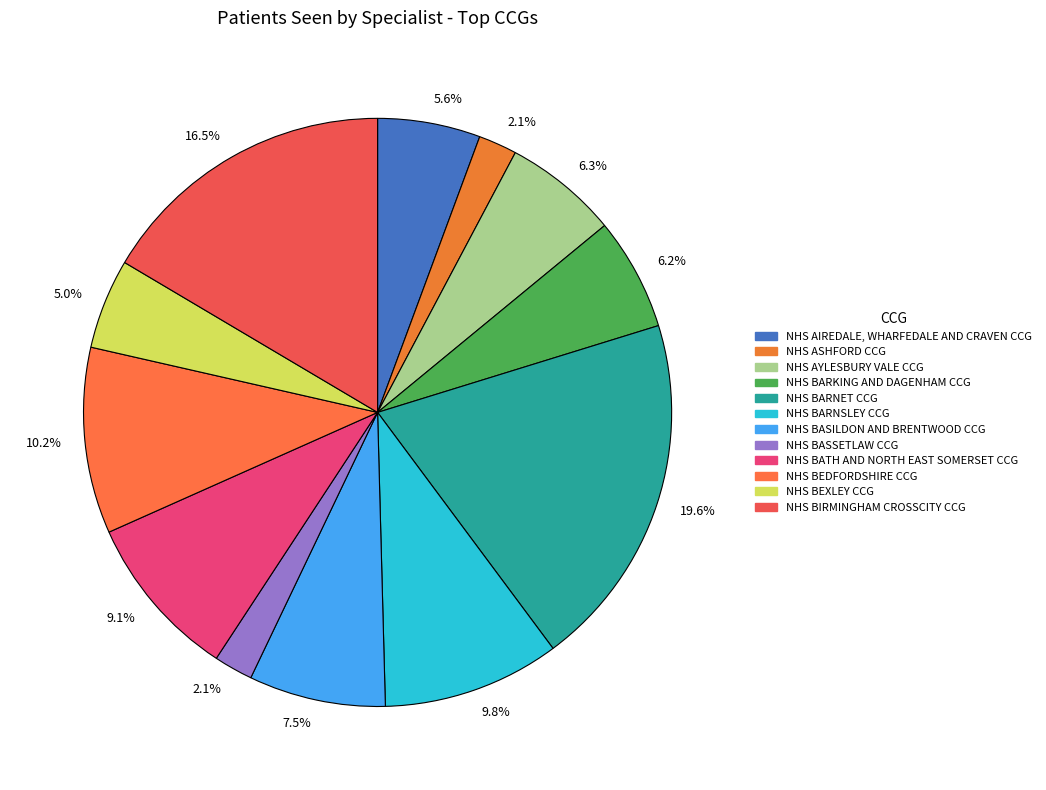

How many slices are in this pie chart?

12